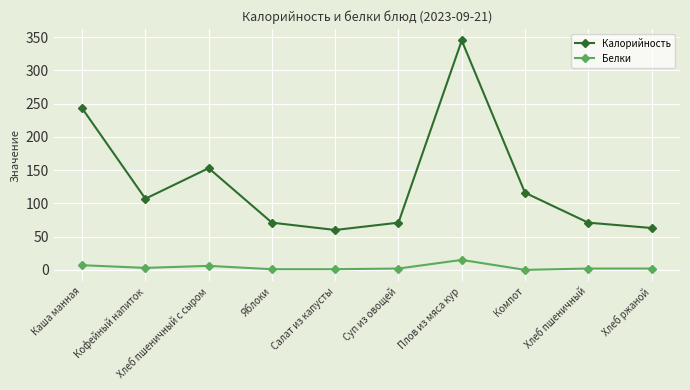

List the series in order of their peak value, lowest first.

Белки, Калорийность